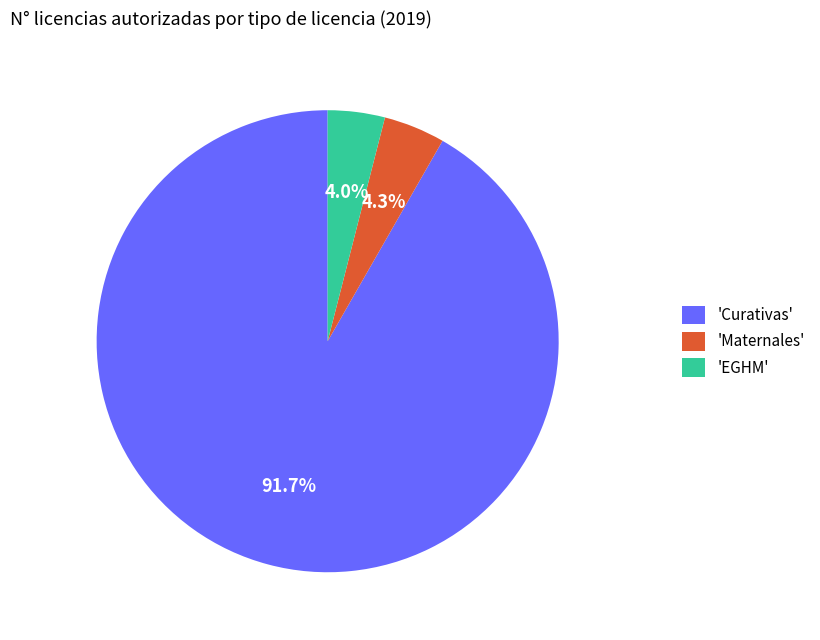

How many segments does this pie chart have?

3